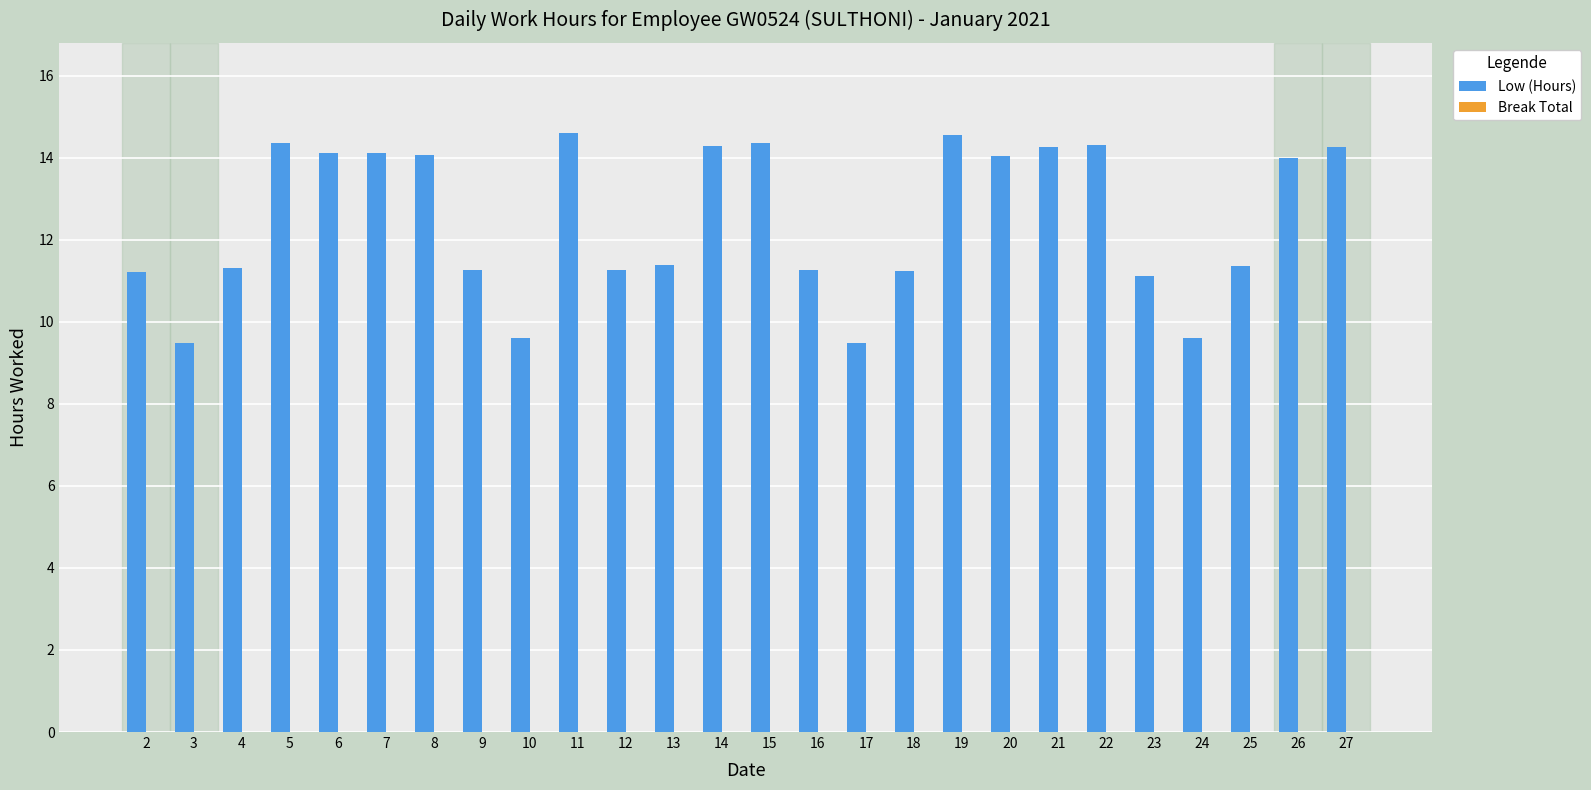

Does the chart contain any negative values?

No